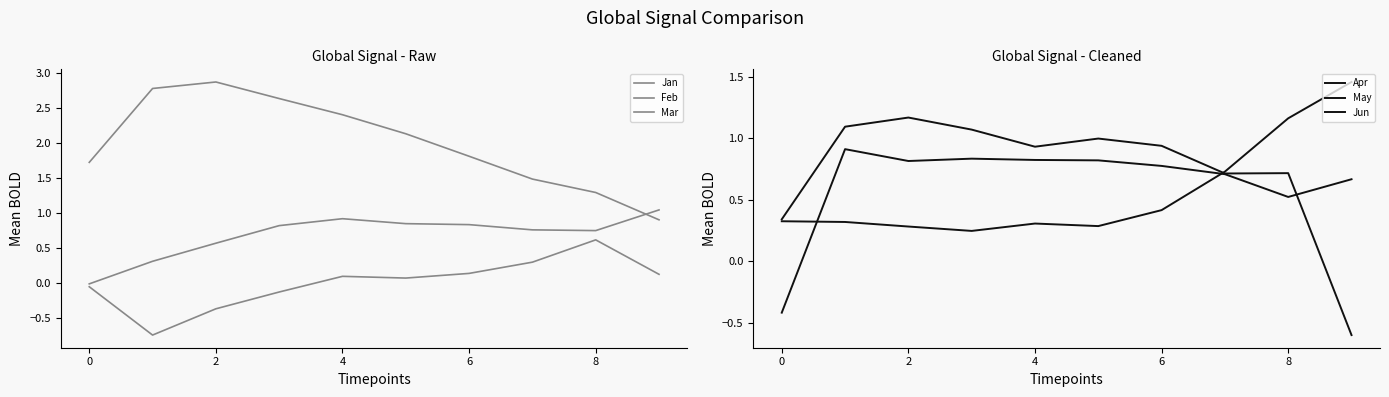

True or false: Jun and Apr intersect in this chart.

True